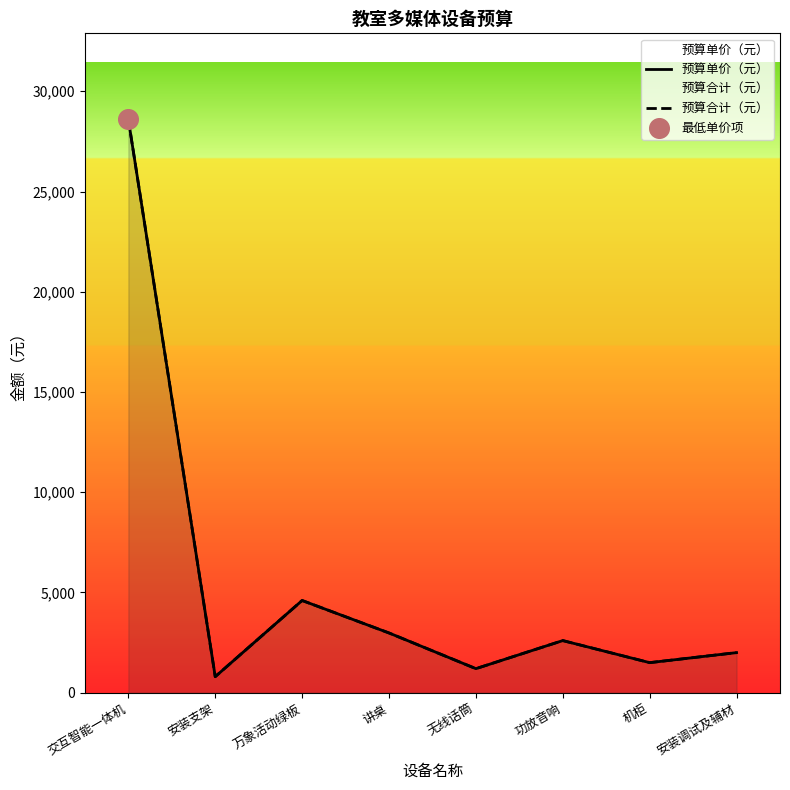

Which series has the largest total across all categories?

预算单价（元）